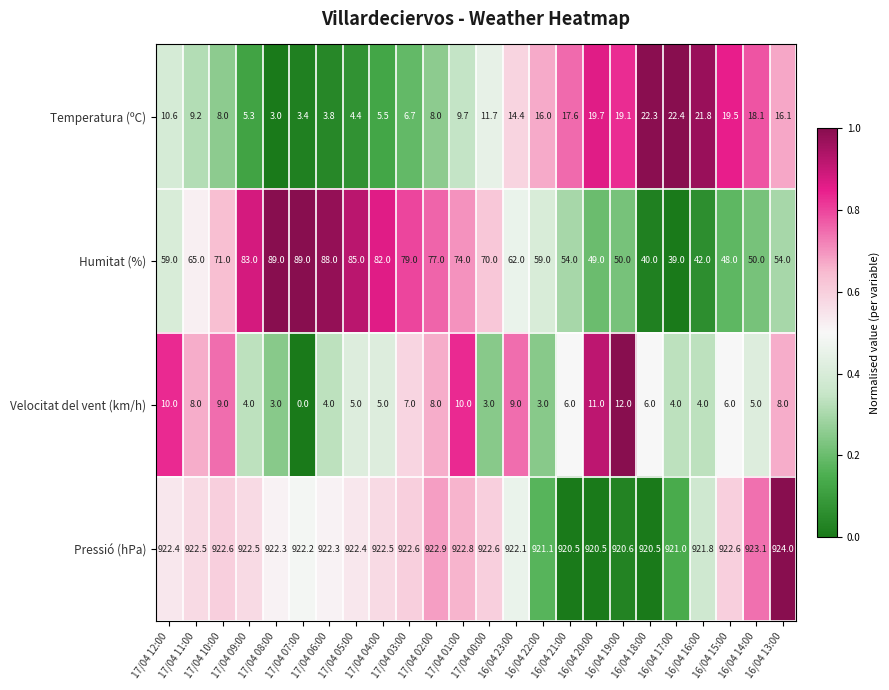

At how many categories does at least one series exceed 815?

24